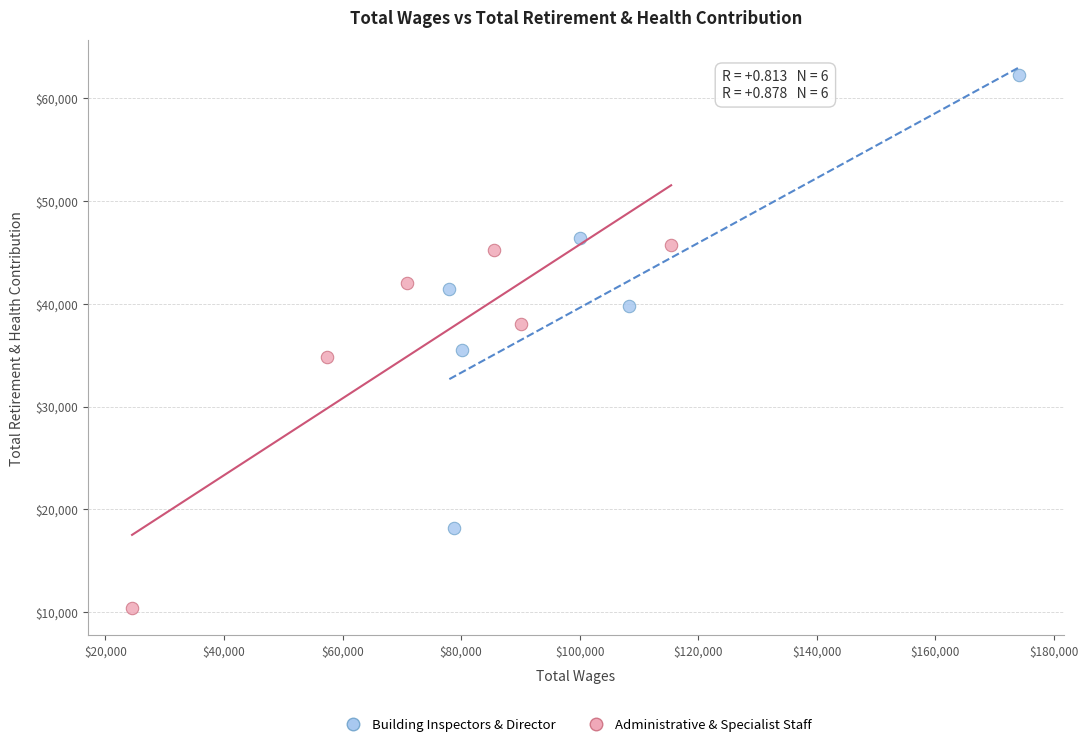

Which series reaches the maximum Y coordinate?

Building Inspectors & Director